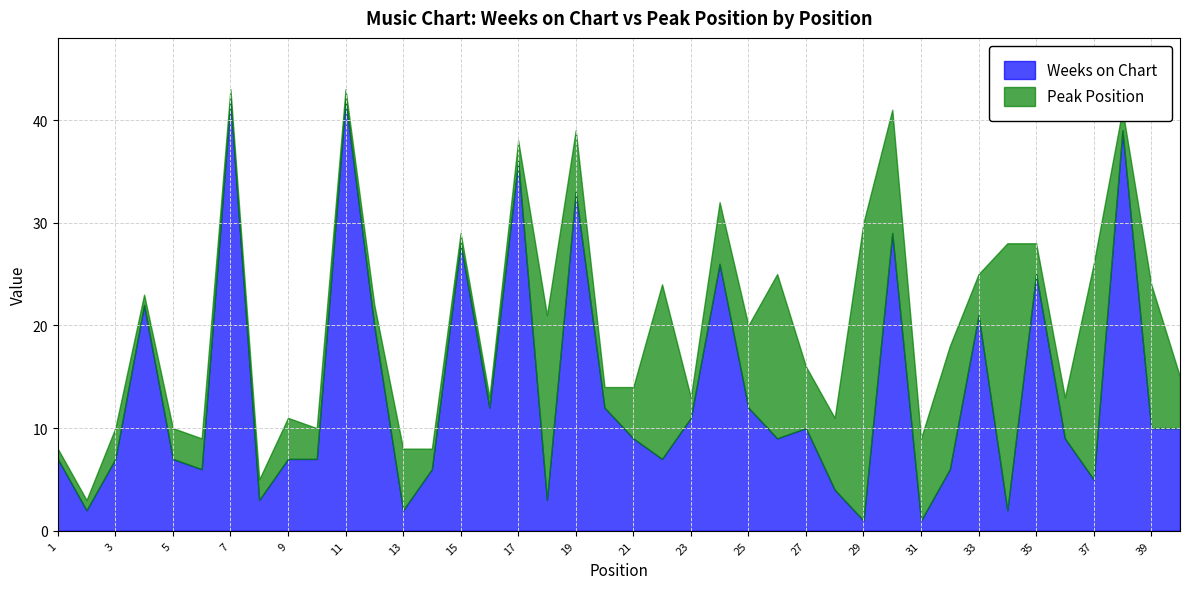

After their last crossing, which series has the higher values: Peak Position or Weeks on Chart?

Weeks on Chart